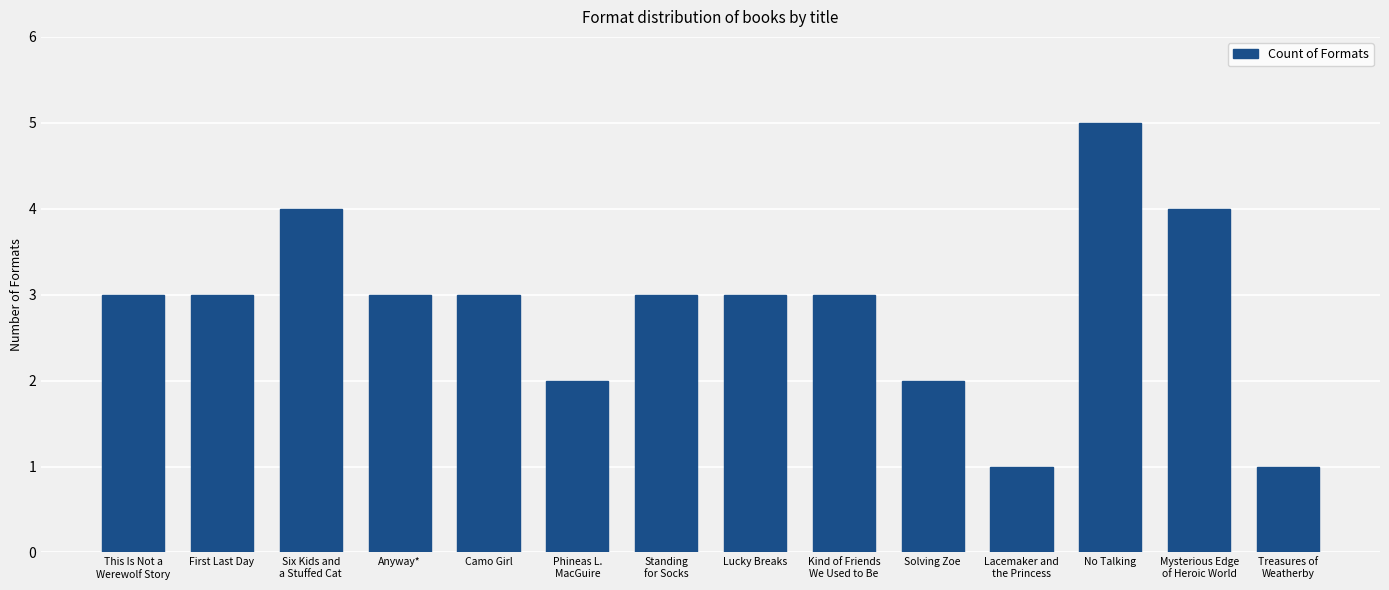

What is the ratio of the value at Treasures of
Weatherby to the value at Kind of Friends
We Used to Be?

0.3